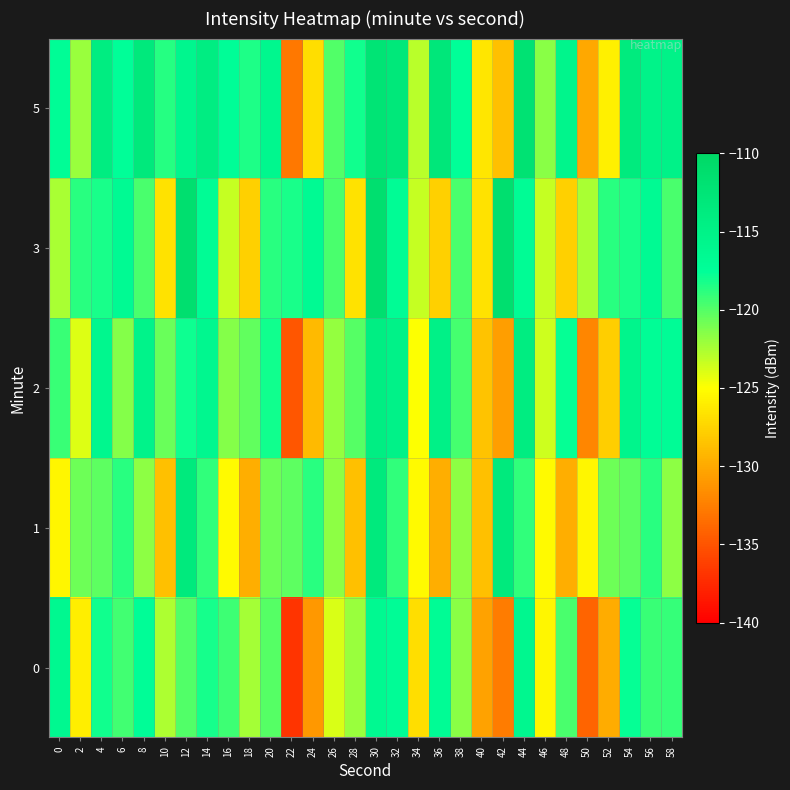

Which series has the largest range (max minus min)?

row_0